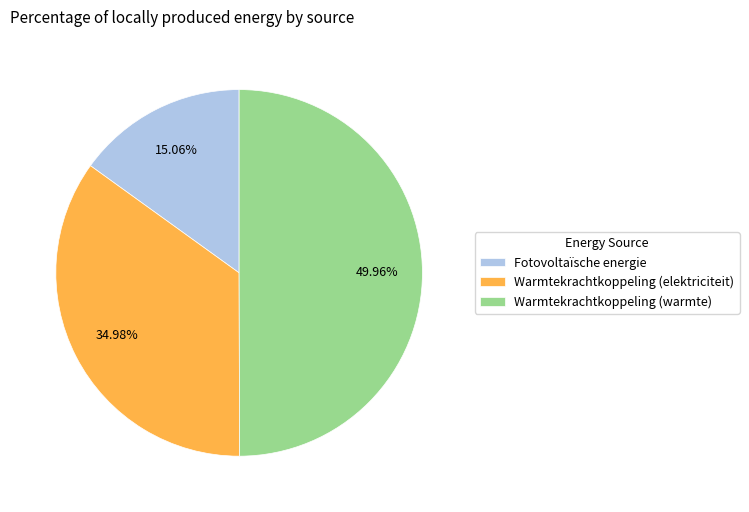

Combined, do Warmtekrachtkoppeling (warmte) and Warmtekrachtkoppeling (elektriciteit) account for over 50%?

Yes